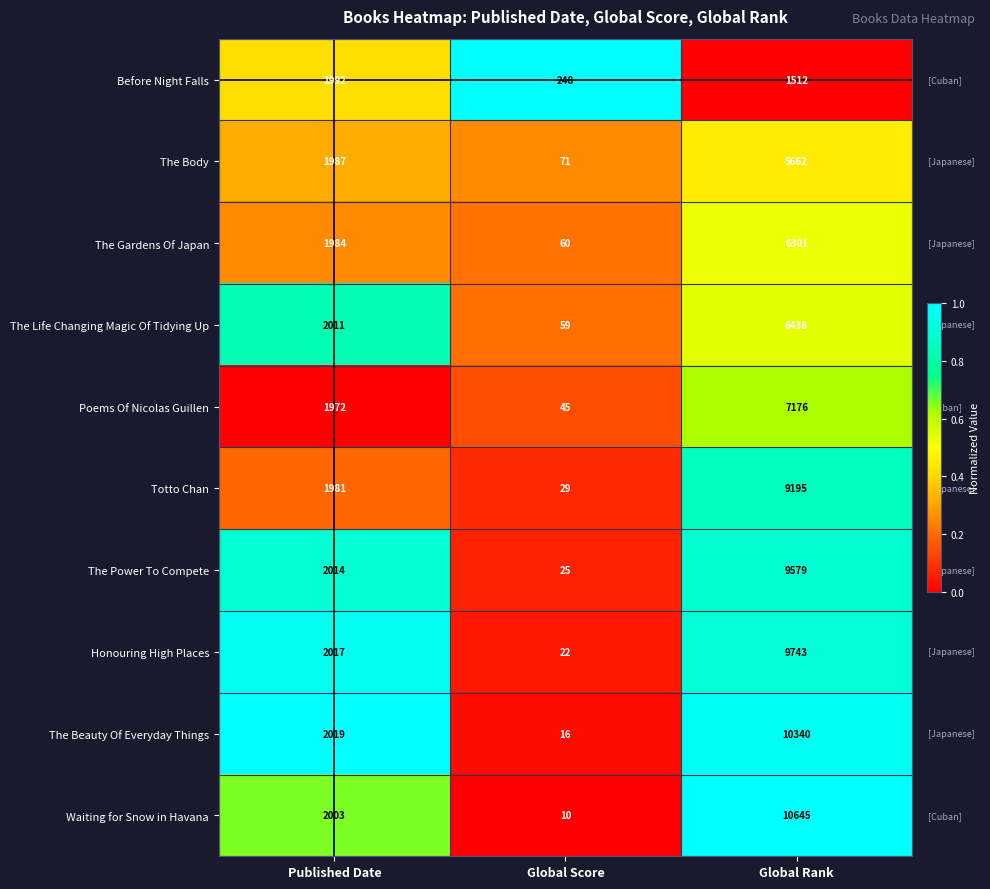

Between Published Date and Global Score, which series saw the biggest shift?

The Beauty Of Everyday Things